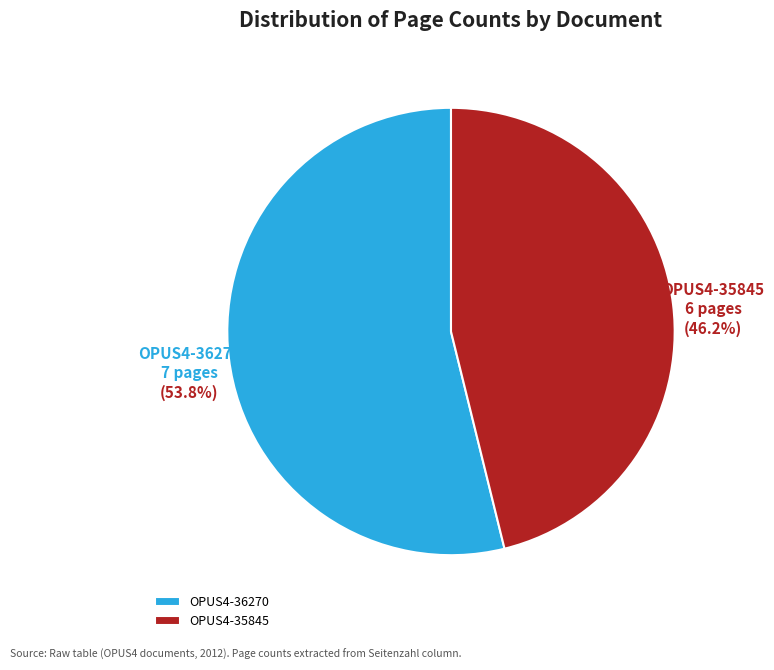

How many segments does this pie chart have?

2